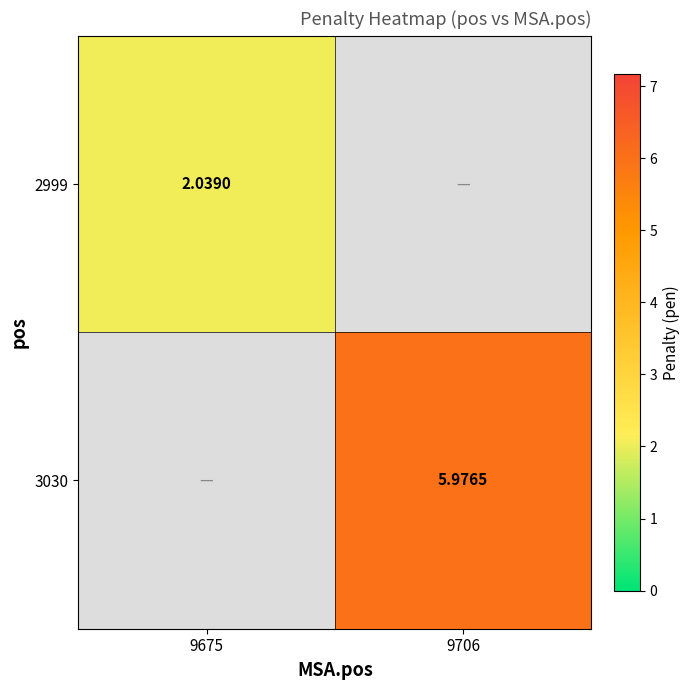

Count the number of data series in this chart.

2